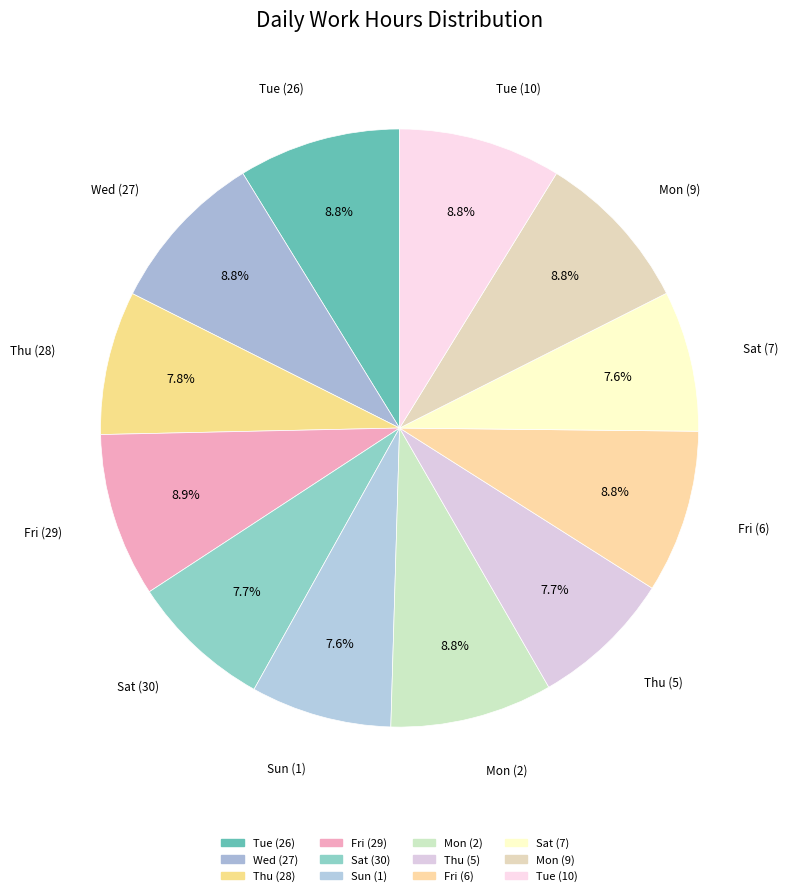

Is it true that Wed (27) is 9% of the pie?

True